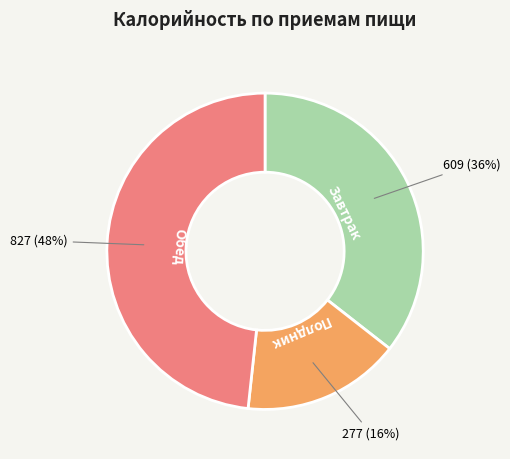

Which category has the smallest portion of the pie?

Полдник